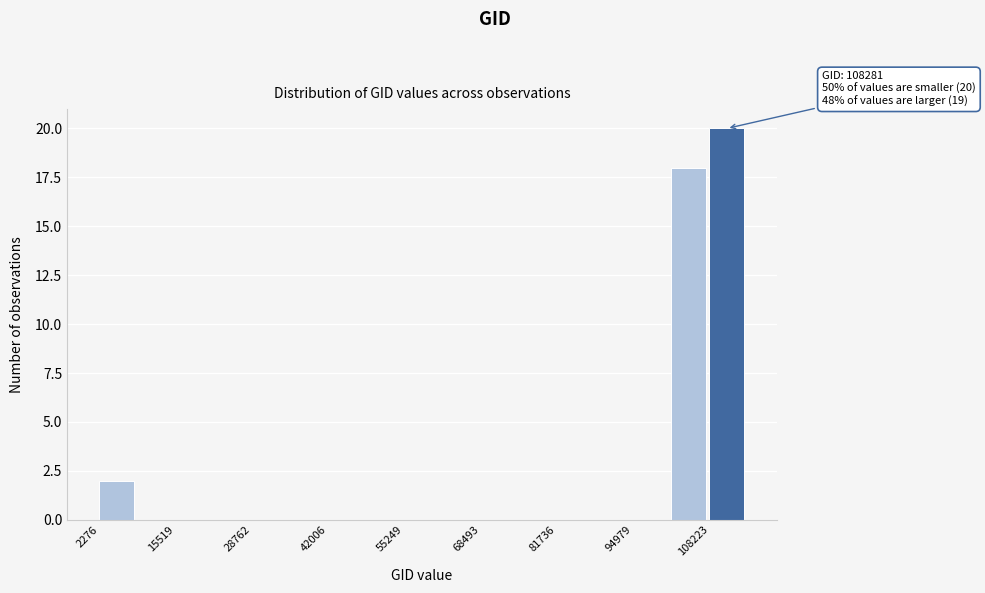

Read against the x-axis, roughly where is the centre of the tallest bar?

112000